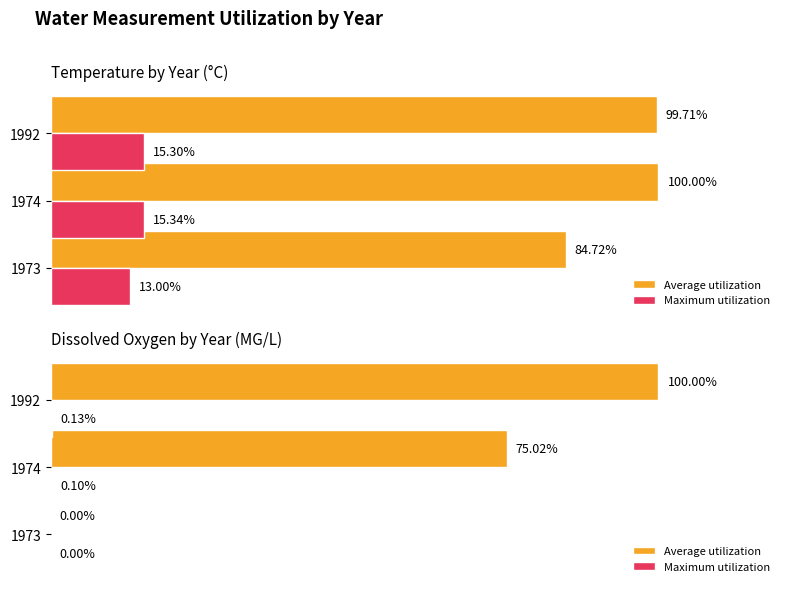

How many bars are there in each group?

2